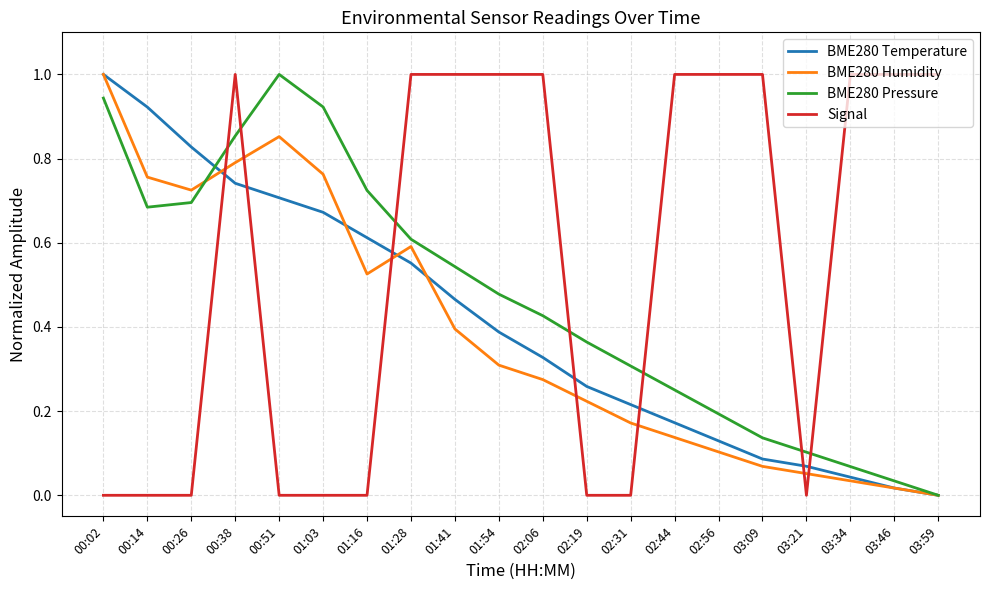

What position from the left is 02:06?

11